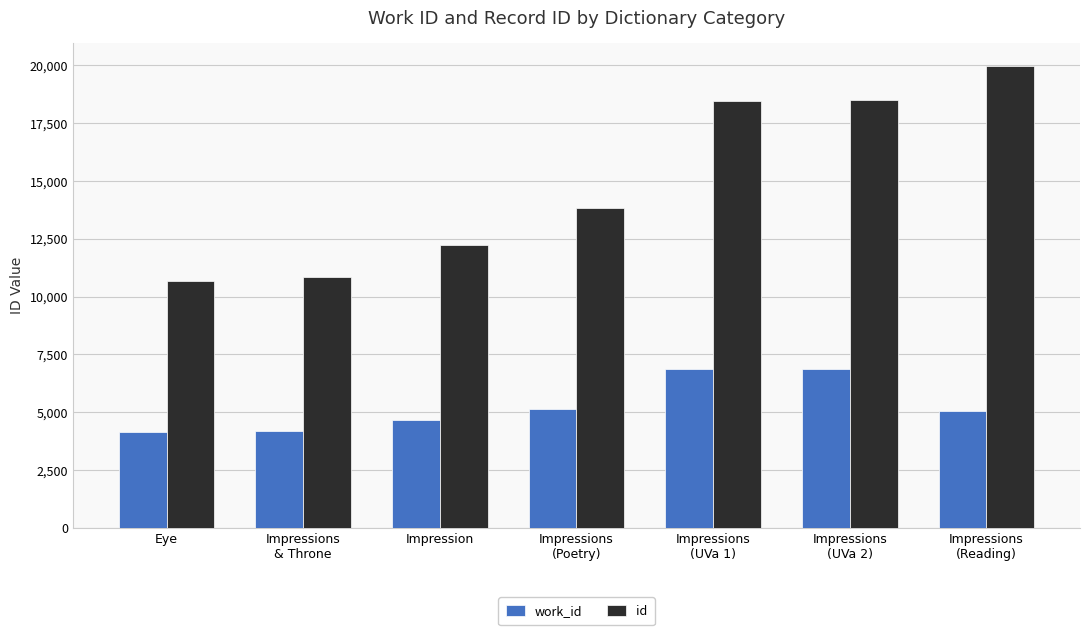

Which series has the largest total across all categories?

id